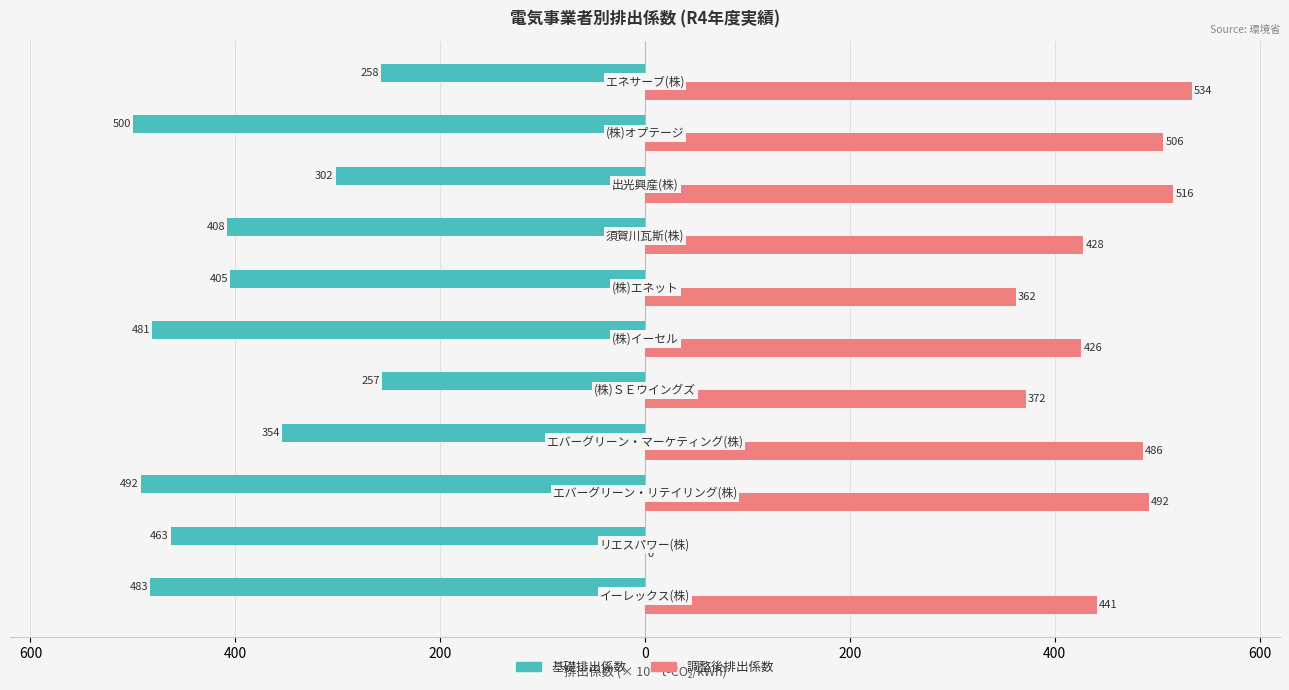

What are all the series names shown in the legend?

基礎排出係数, 調整後排出係数